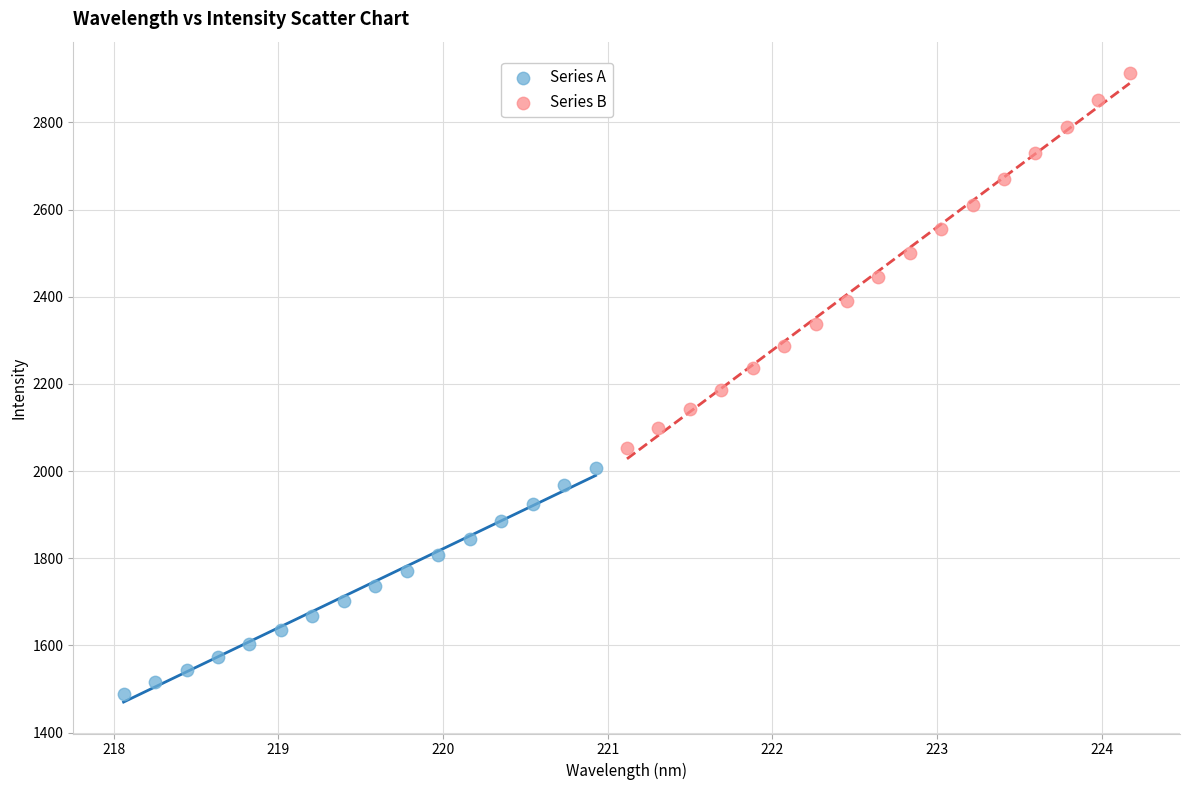

Which series has the largest Y range (max minus min)?

Series B